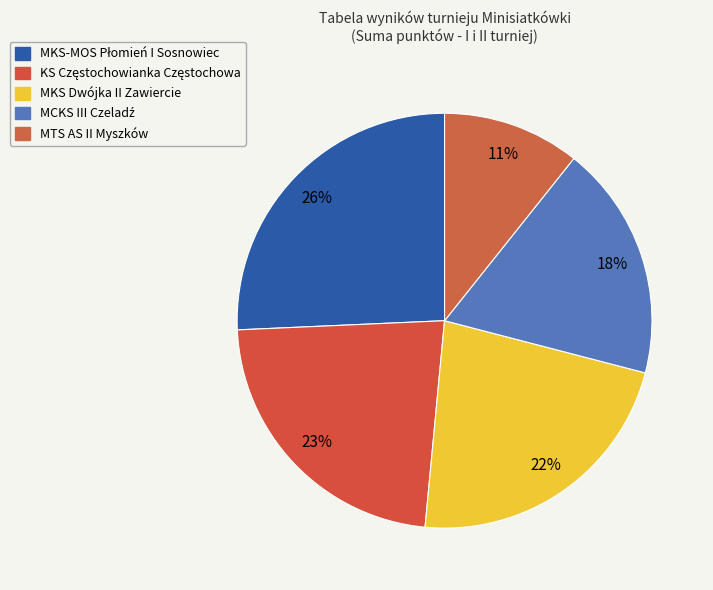

Is there any slice that represents more than half of the pie?

No